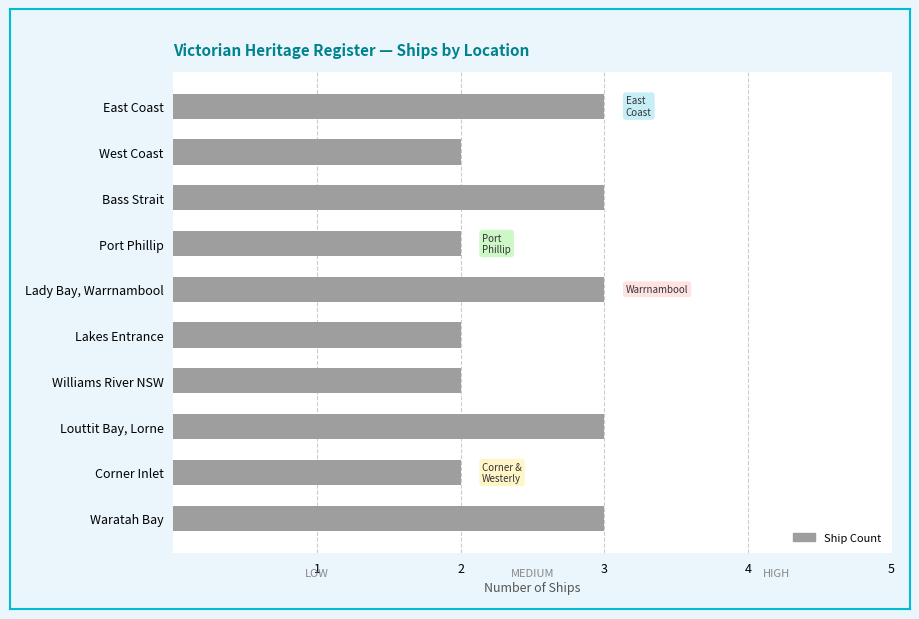

How many data points does each series have?

10